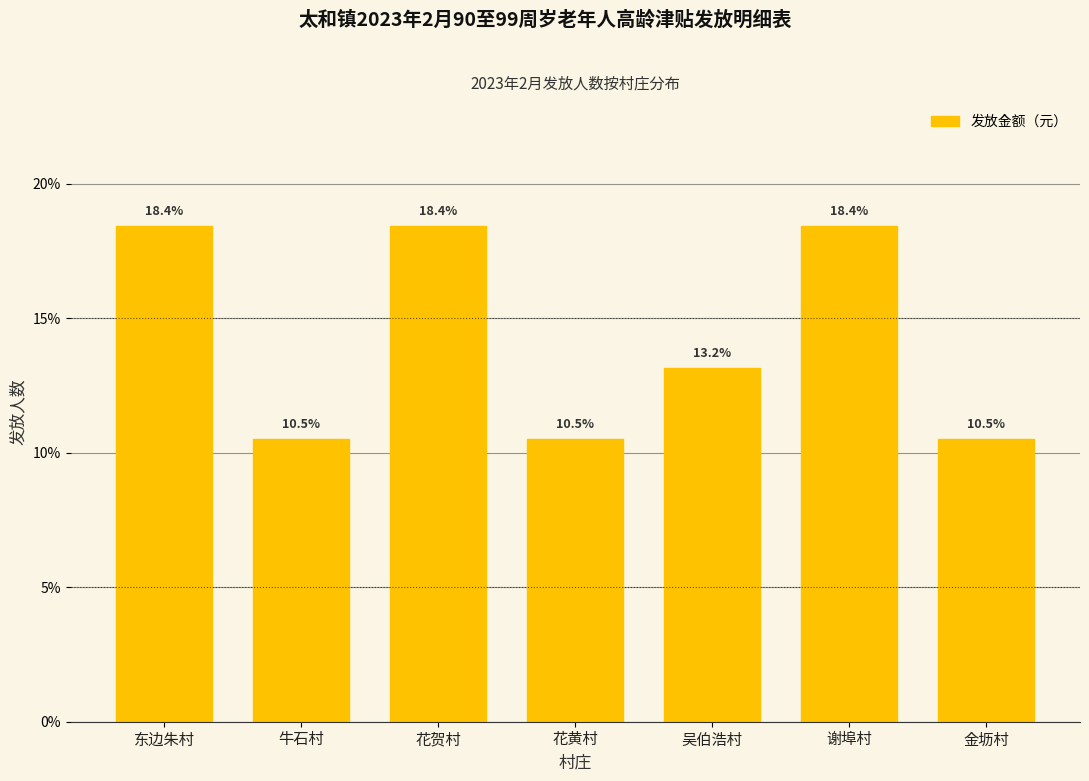

Reading right to left, what are all the values shown in this chart?

10.5	18.4	13.2	10.5	18.4	10.5	18.4